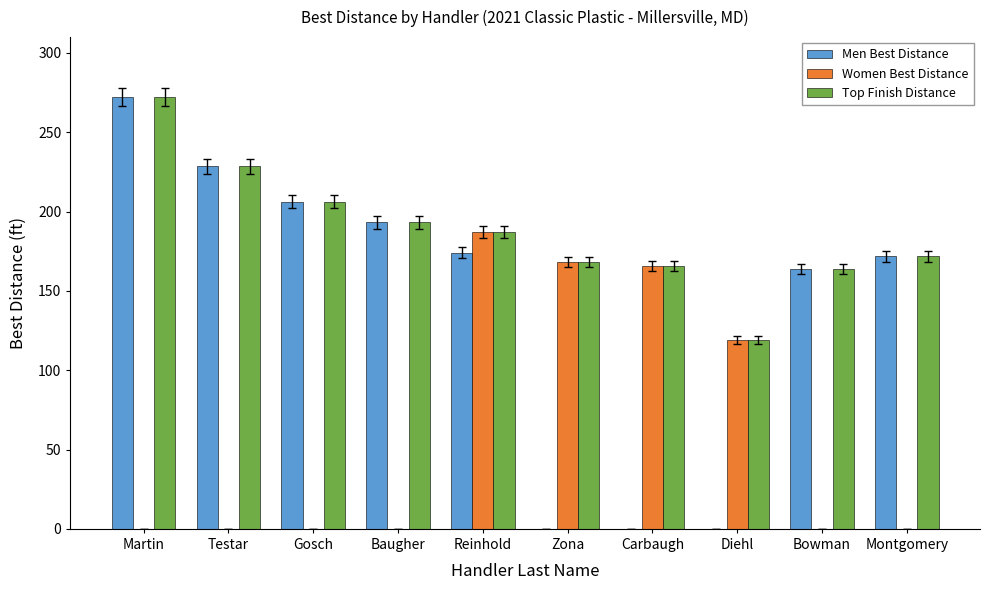

Where is Top Finish Distance nearest to the value 195?

Baugher